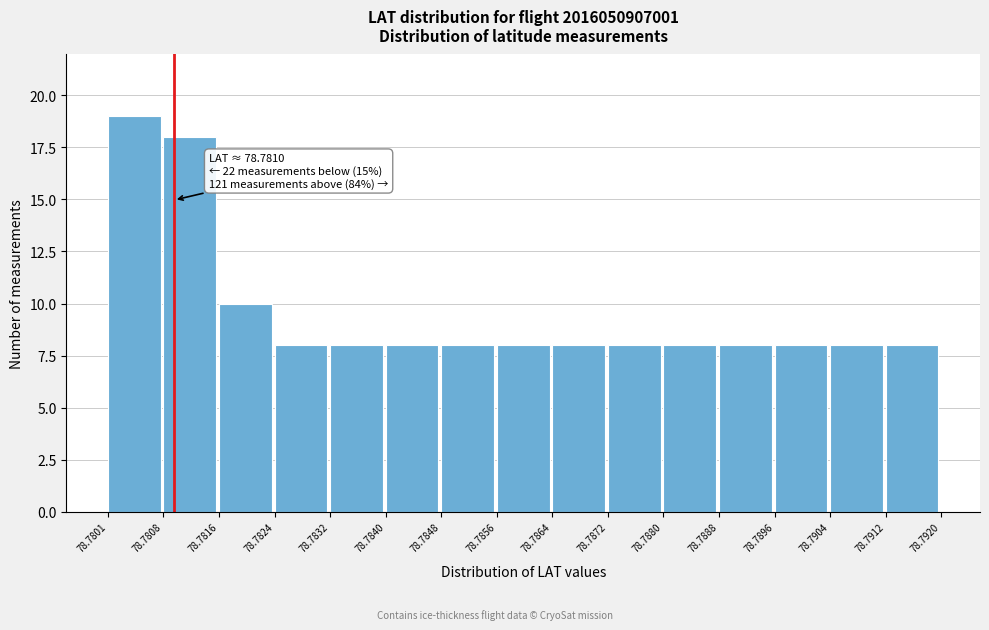

Which range on the x-axis has the tallest bar?

78.7801 to 78.7808